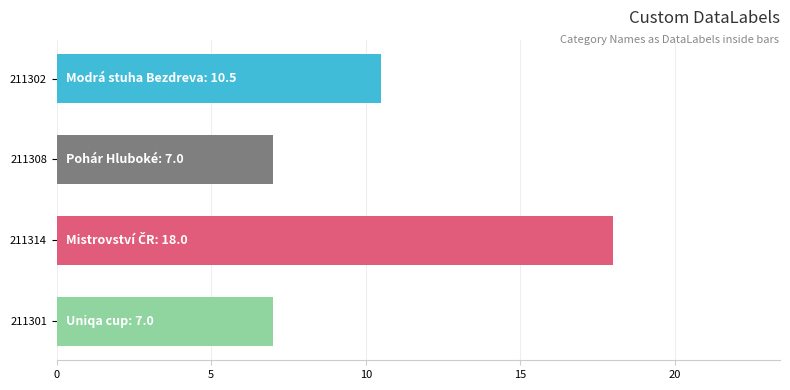

Count the values in the range 7 to 18.

4